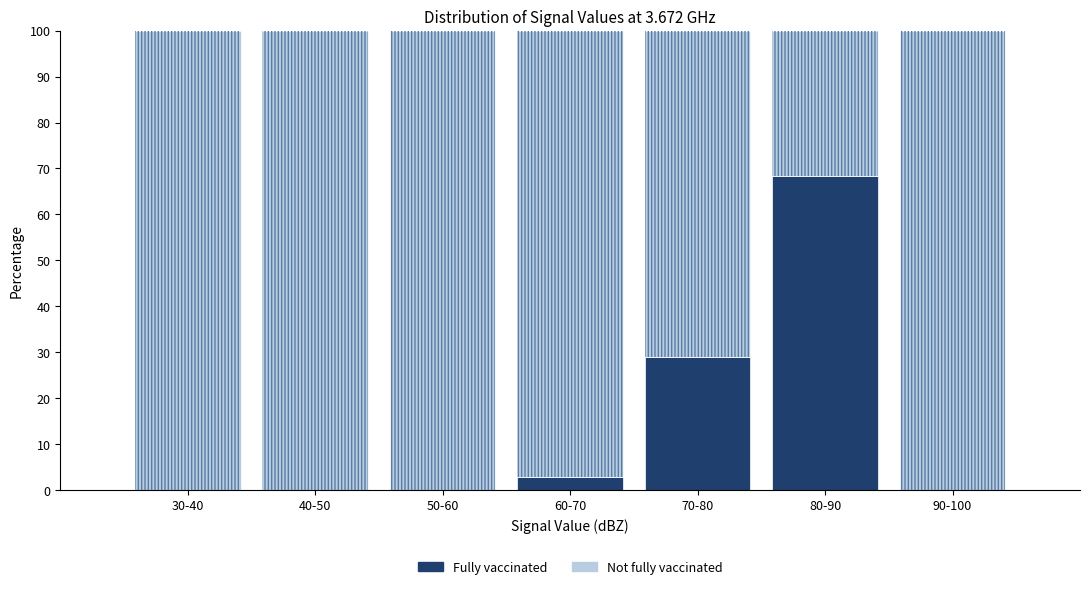

Reading left to right, transcribe the values for Fully vaccinated.

30-40=0.0	40-50=0.0	50-60=0.0	60-70=2.8	70-80=28.9	80-90=68.3	90-100=0.0